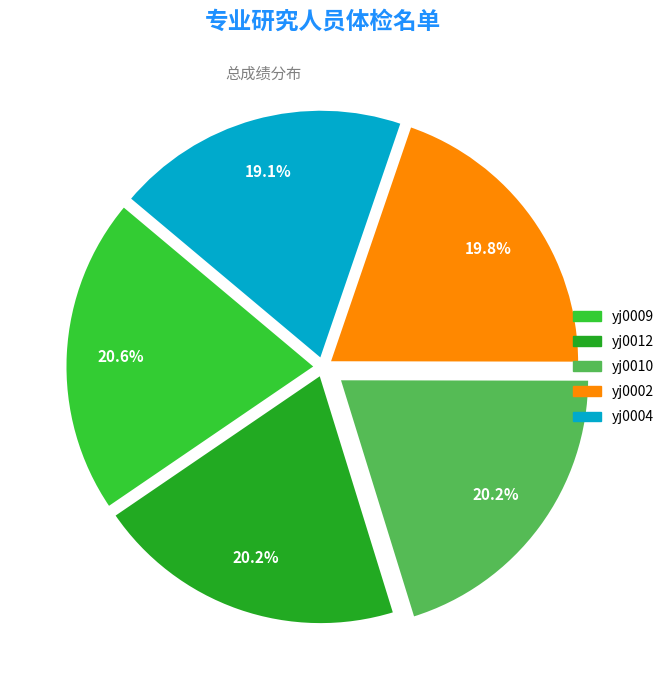

How many slices are in this pie chart?

5